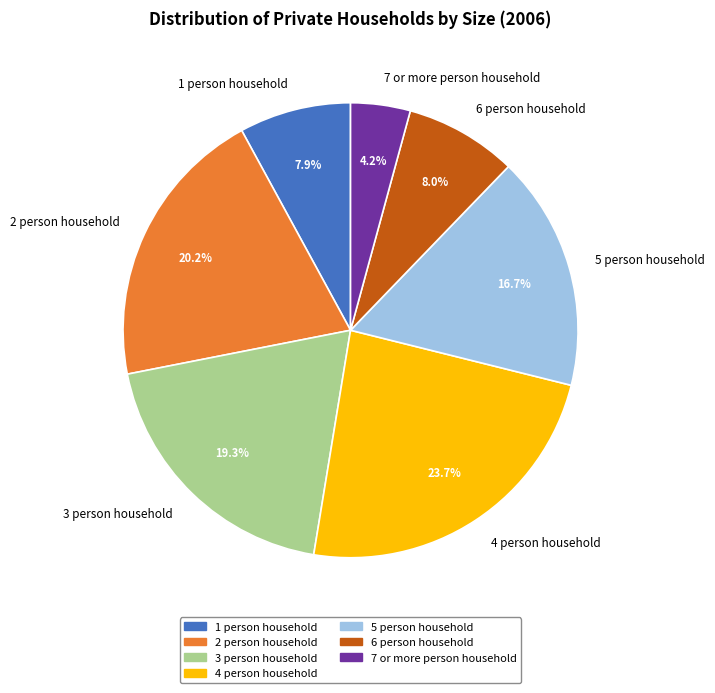

Is there a majority slice in this chart?

No